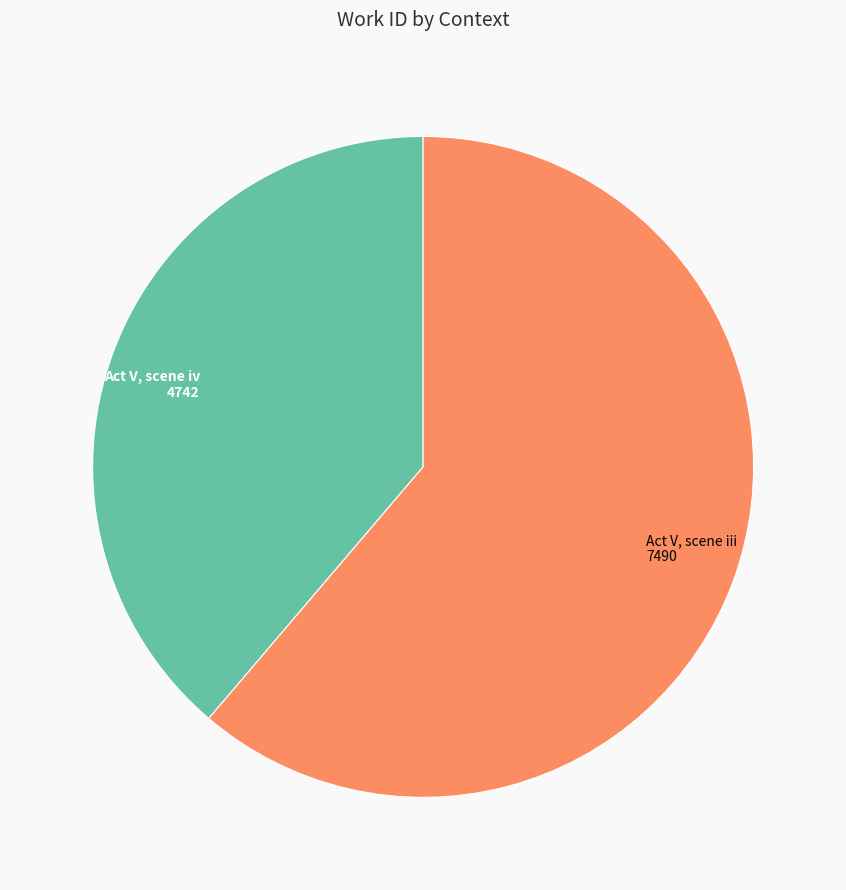

Does any single category account for the majority?

Yes